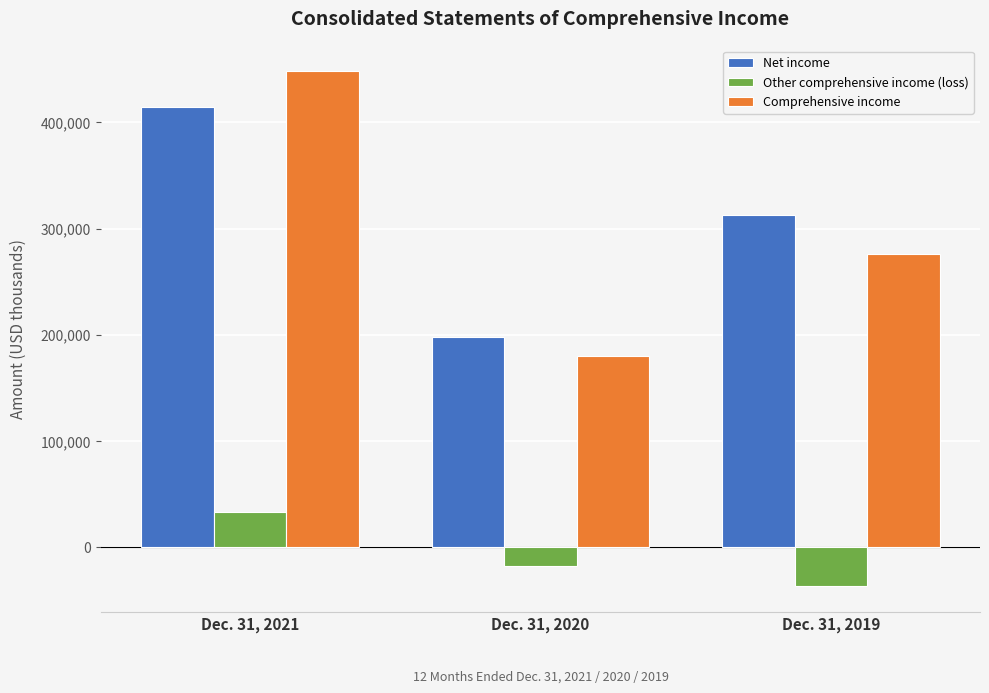

What is the minimum value for Other comprehensive income (loss)?

-36700